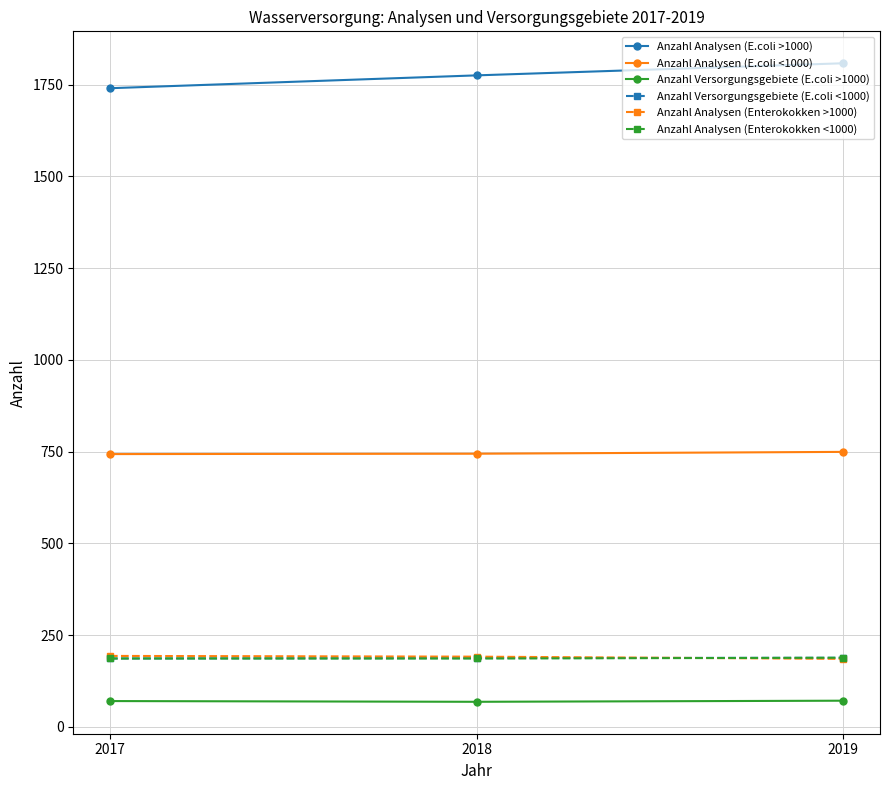

True or false: Anzahl Analysen (Enterokokken <1000) has a value of 188 at 2019.

True